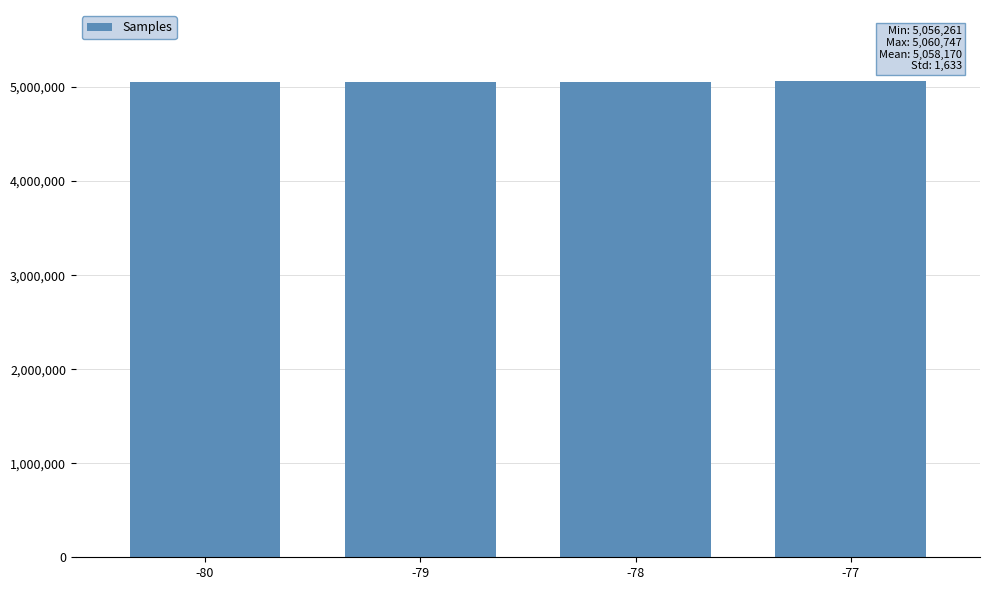

How many data points are less than 5058122?

2